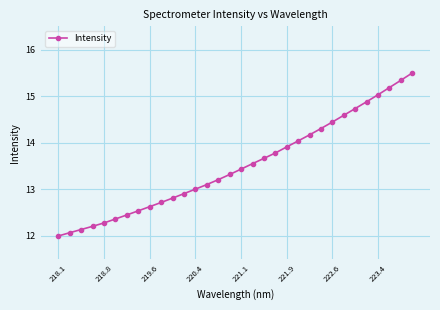

What is the minimum value shown in the chart?

12.0